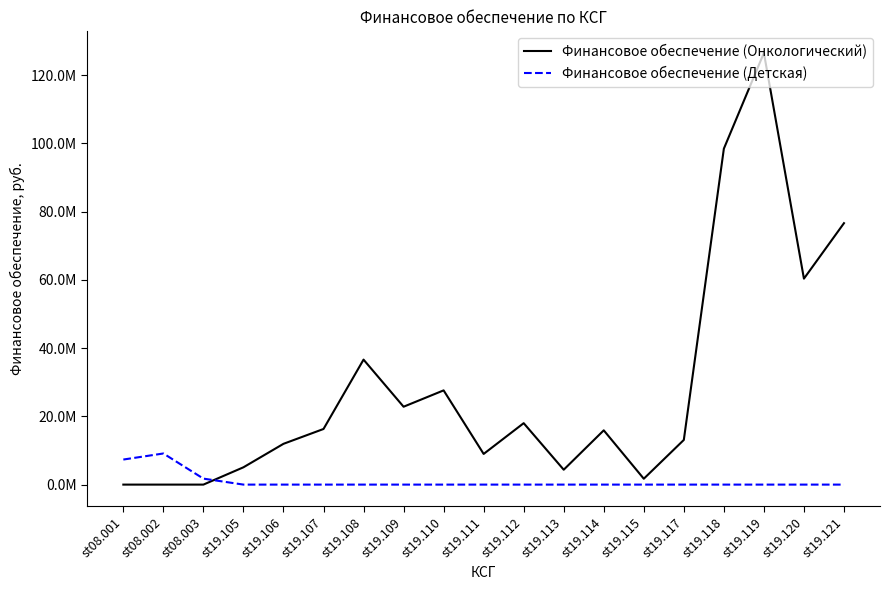

Reading left to right, transcribe all the data shown in this chart.

Финансовое обеспечение (Онкологический): st08.001=0.0	st08.002=0.0	st08.003=0.0	st19.105=5073807.2	st19.106=11953941.1	st19.107=16303292.7	st19.108=36634202.9	st19.109=22827118.1	st19.110=27618329.8	st19.111=8990392.2	st19.112=18007526.3	st19.113=4364155.1	st19.114=15907763.0	st19.115=1720982.9	st19.117=13096175.4	st19.118=98464384.1	st19.119=126534268.1	st19.120=60369840.0	st19.121=76628954.9
Финансовое обеспечение (Детская): st08.001=7345855.6	st08.002=9121169.5	st08.003=1753701.7	st19.105=0.0	st19.106=0.0	st19.107=0.0	st19.108=0.0	st19.109=0.0	st19.110=0.0	st19.111=0.0	st19.112=0.0	st19.113=0.0	st19.114=0.0	st19.115=0.0	st19.117=0.0	st19.118=0.0	st19.119=0.0	st19.120=0.0	st19.121=0.0